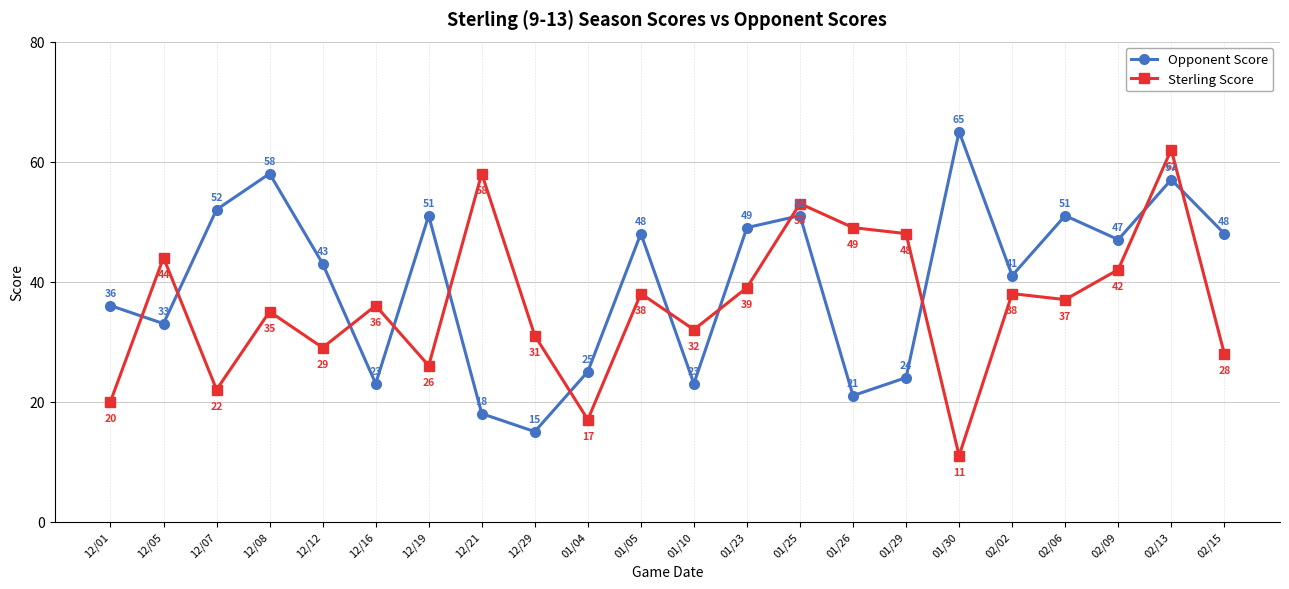

List the series in order of their peak value, lowest first.

Sterling Score, Opponent Score